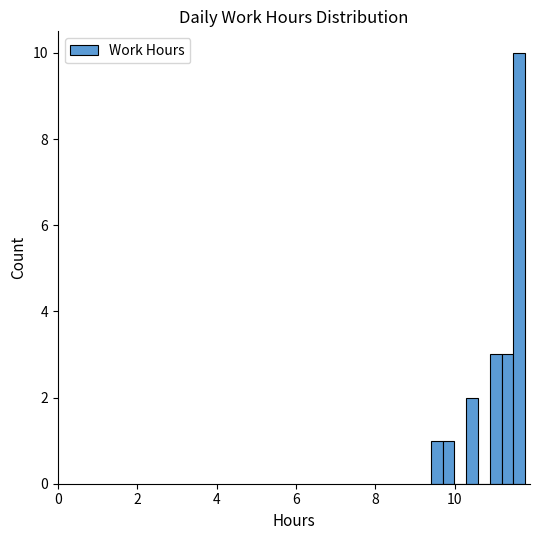

Around what value on the x-axis is the tallest bar? Give the approximate position of its centre, as read against the axis.

11.6